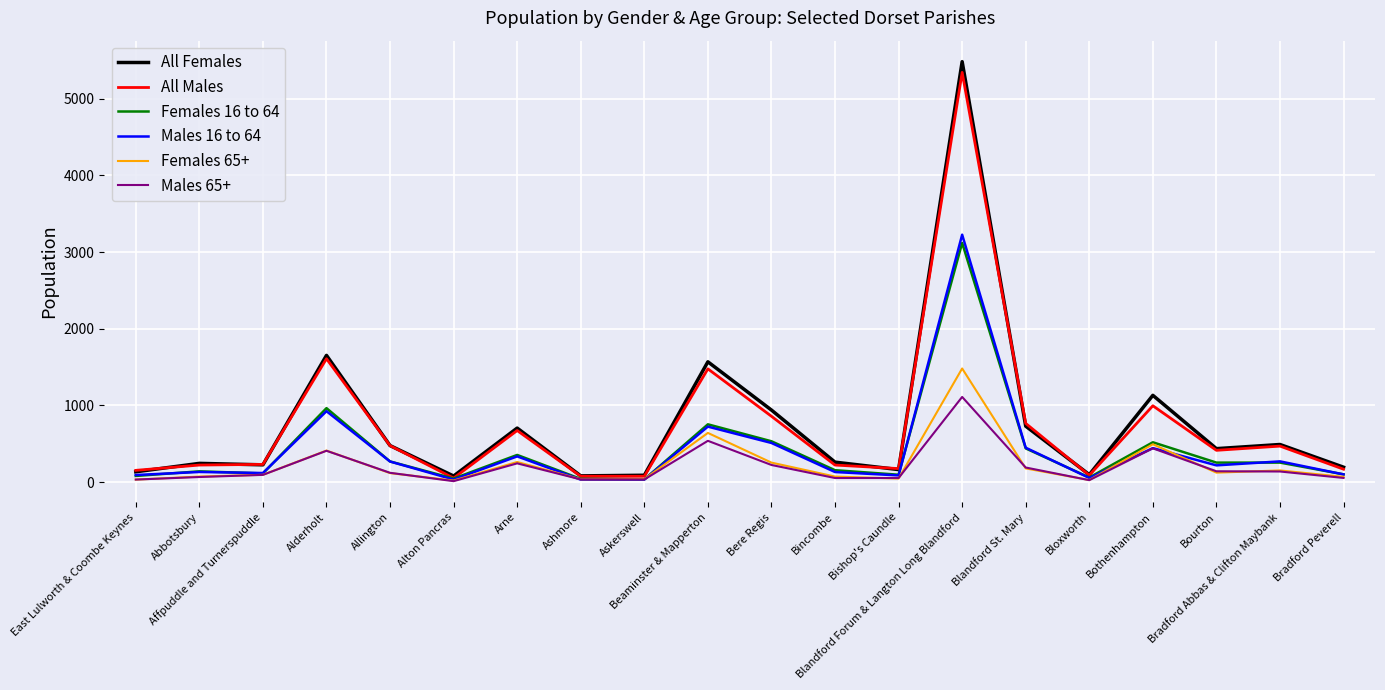

Which category has the highest value across all series?

Blandford Forum & Langton Long Blandford